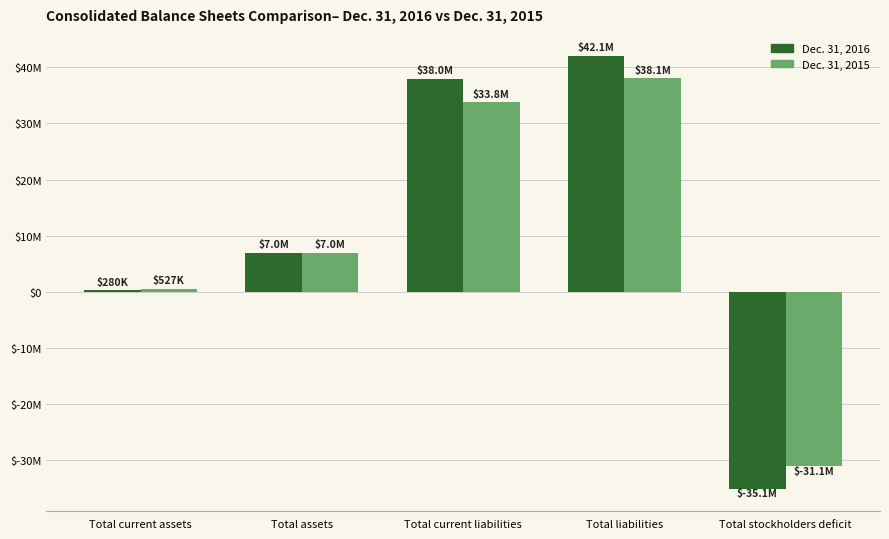

Are the bars grouped side by side (vs. stacked)?

Yes